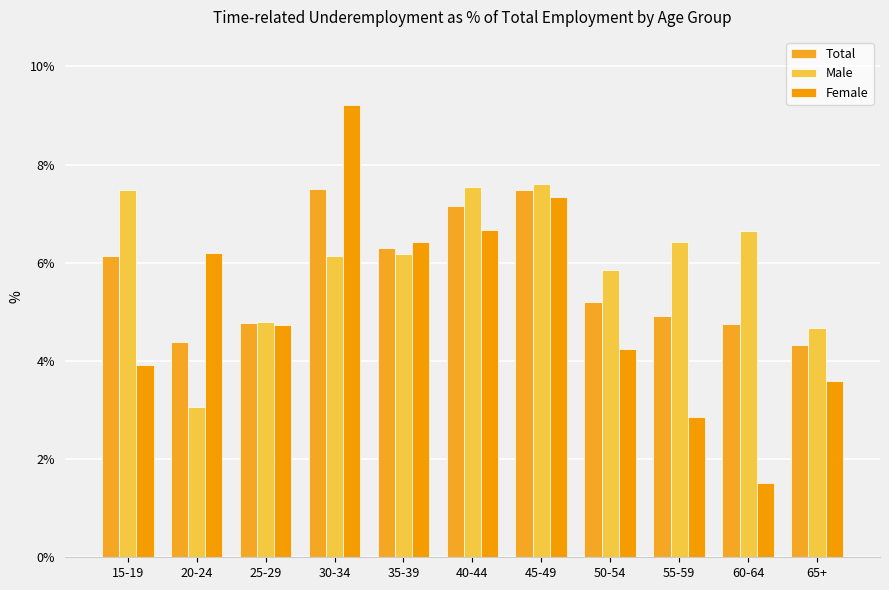

What is the difference between the Female values at 15-19 and 40-44?

2.8